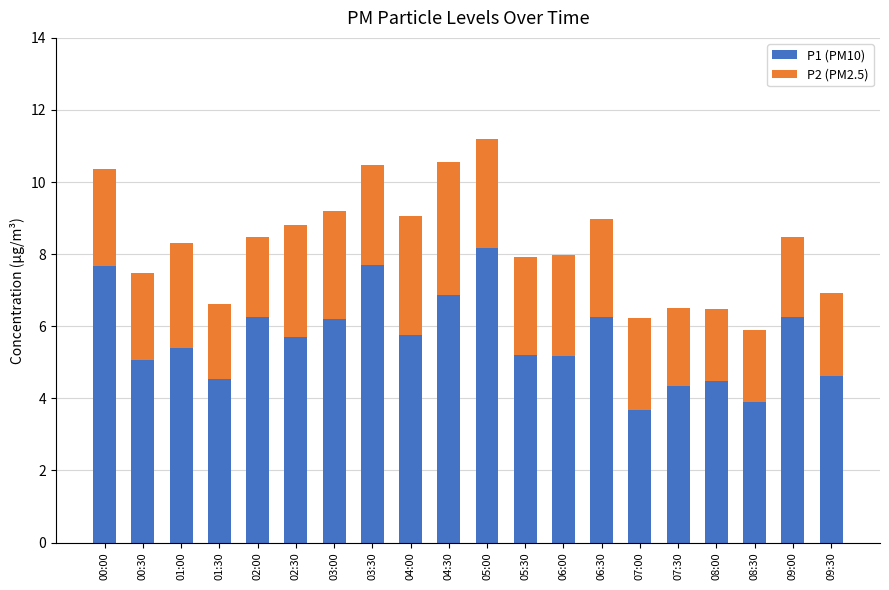

At which category is the sum across all series the highest?

05:00